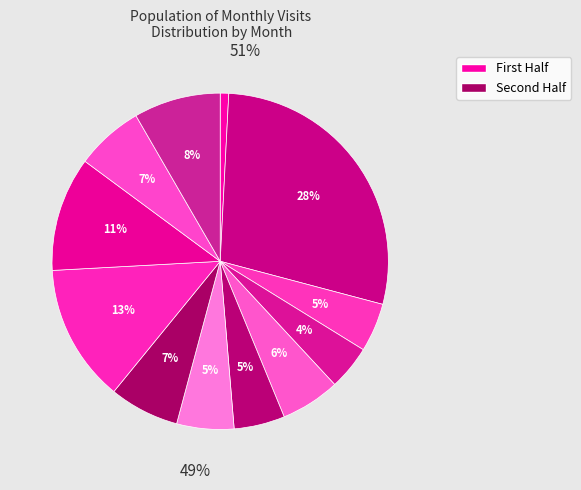

Is it true that 2023-01 is 34% of the pie?

False